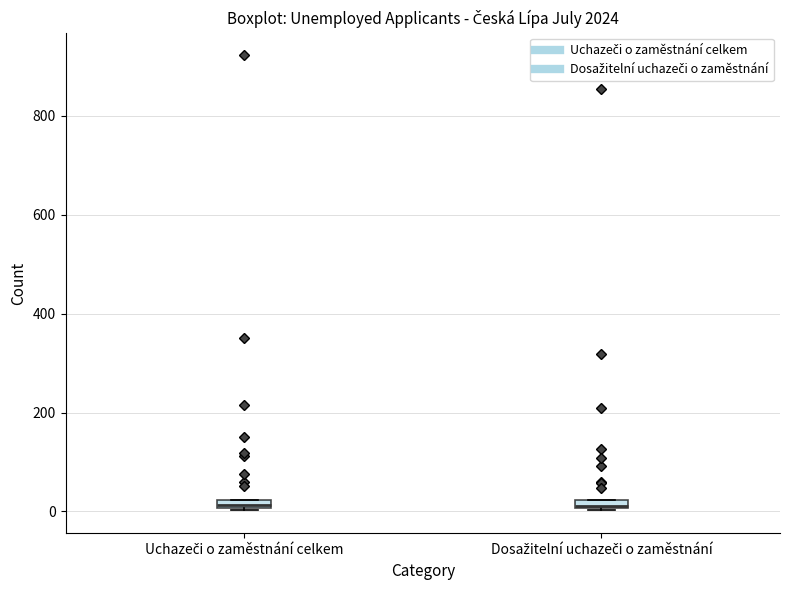

Where is the lower edge of the box for Uchazeči o zaměstnání celkem on the y-axis? The values are not printed on the chart, so give them approximately, as read against the axis.

0